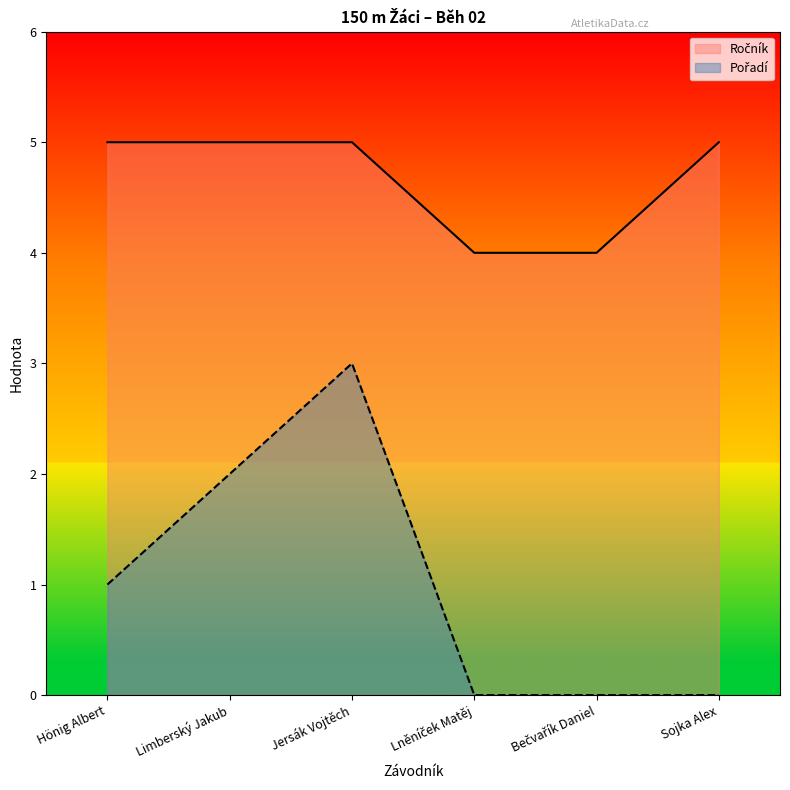

What is the label of the 6th point from the right?

Hönig Albert